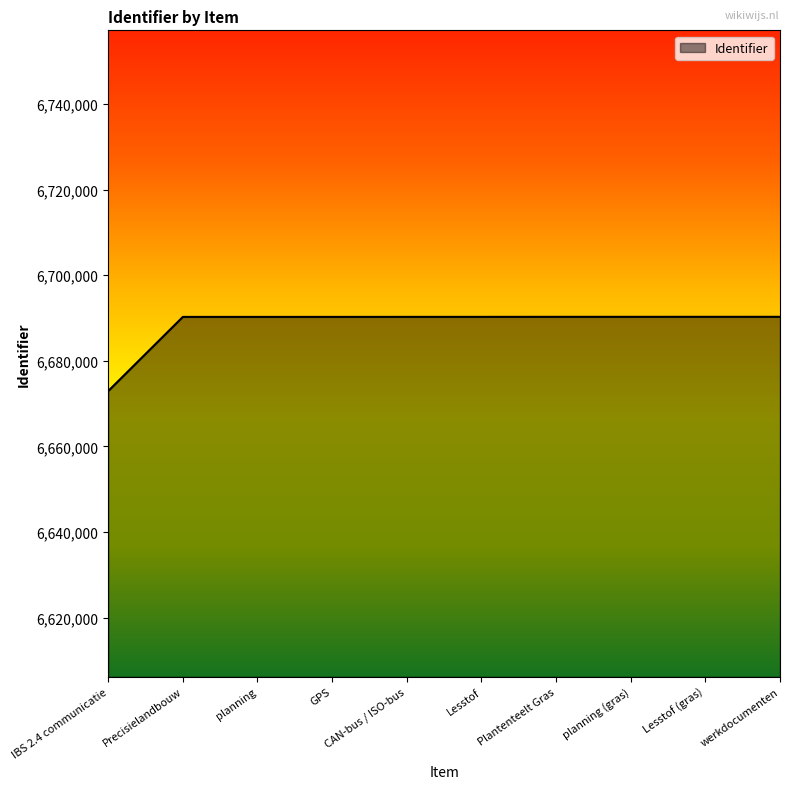

What value does the data have at planning, to the nearest 100?

6690300